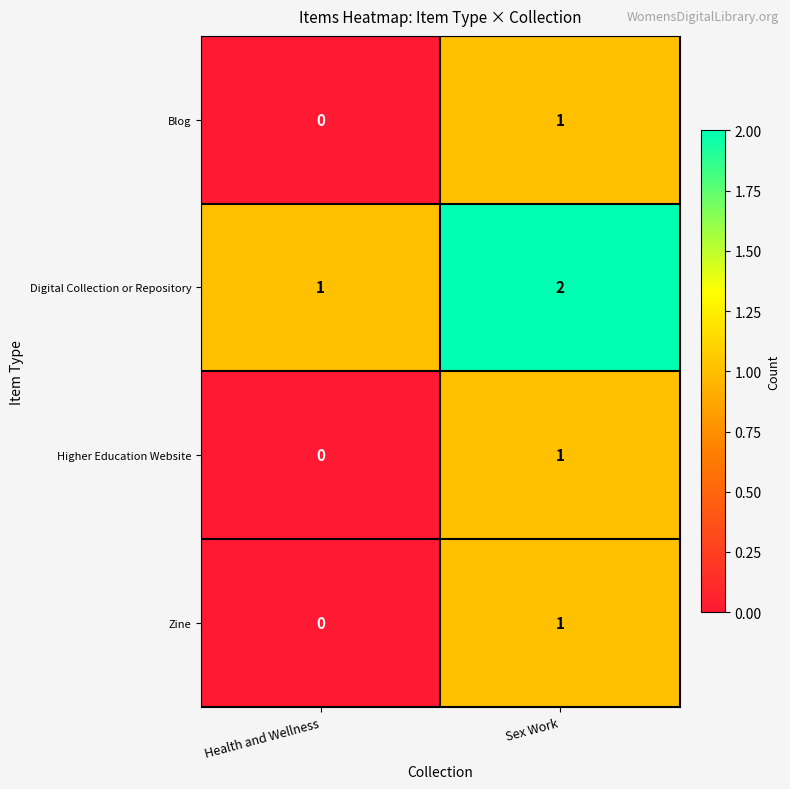

At which category is the sum across all series the highest?

Sex Work